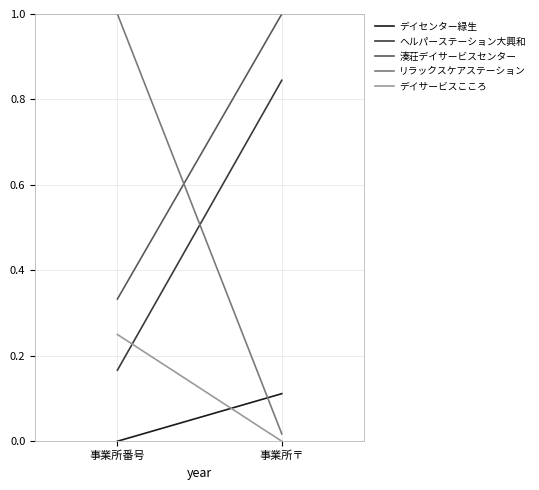

Which series has the widest spread of values?

リラックスケアステーション